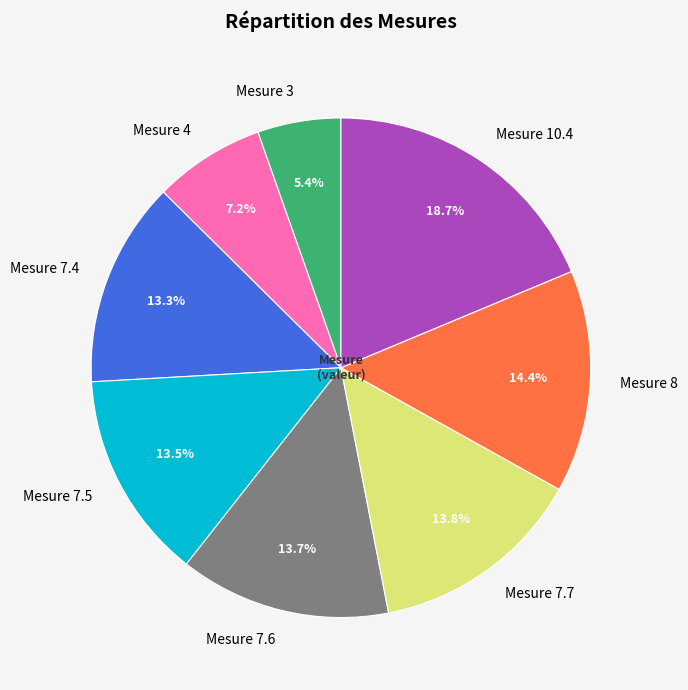

True or false: Mesure 7.4 accounts for 23% of the total.

False